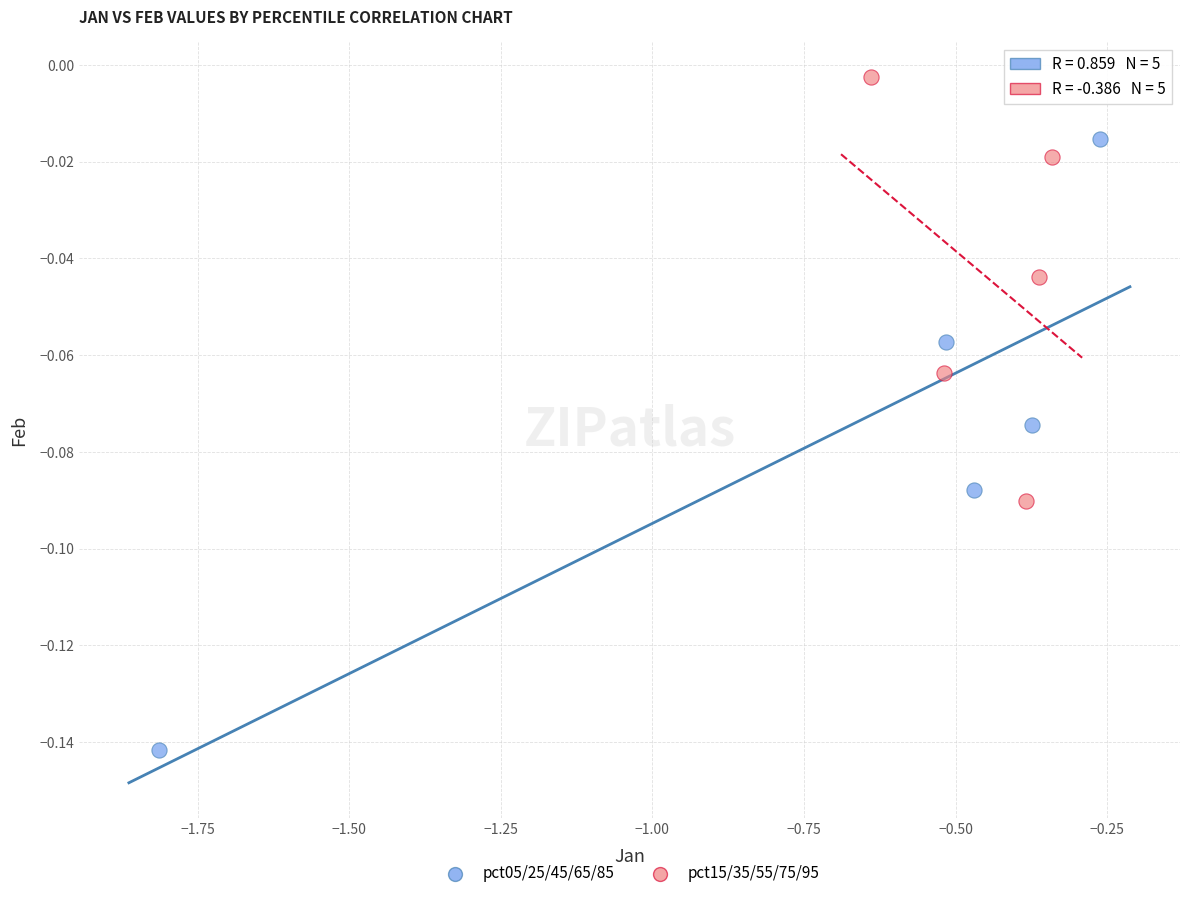

Which series has the largest Y range (max minus min)?

pct05/25/45/65/85